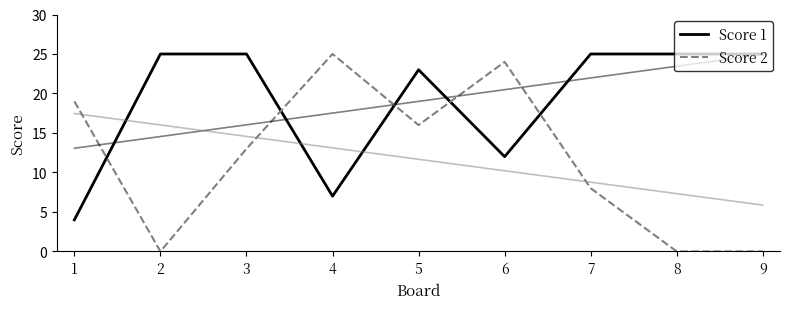

Between 7 and 9, which is larger?

7